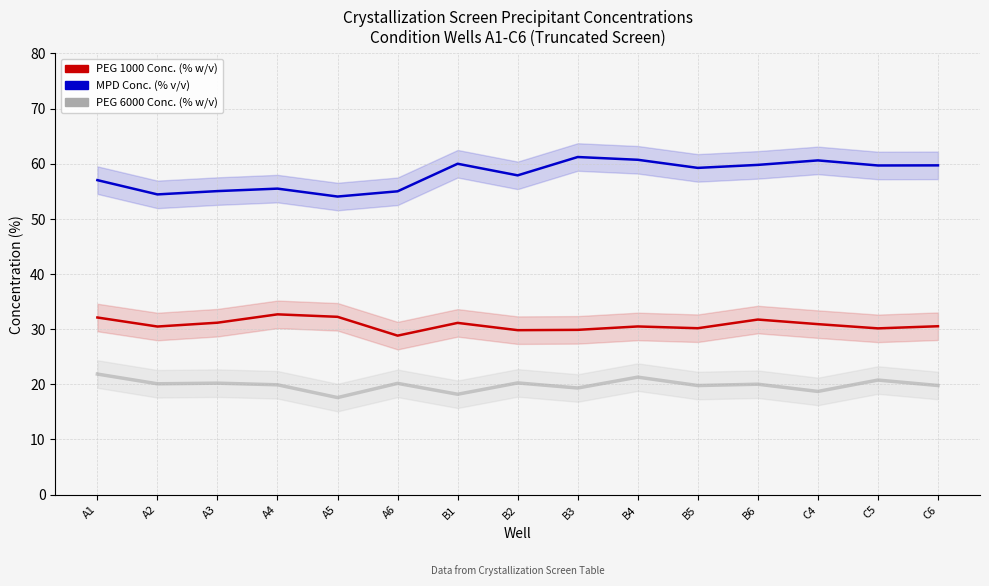

Does the chart display data point markers on the line(s)?

No